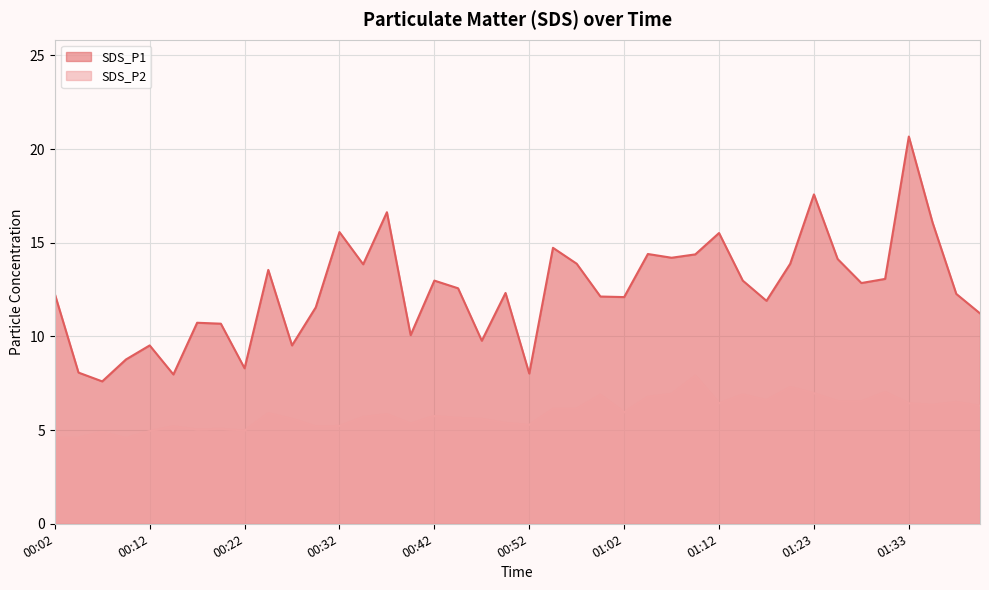

Reading right to left, list all the values displayed in this chart.

SDS_P1: 01:40=11.2	01:38=12.3	01:35=16.1	01:33=20.7	01:30=13.1	01:28=12.8	01:25=14.1	01:23=17.6	01:20=13.9	01:17=11.9	01:15=13.0	01:12=15.5	01:10=14.4	01:07=14.2	01:04=14.4	01:02=12.1	00:59=12.1	00:57=13.9	00:54=14.7	00:52=8.0	00:49=12.3	00:47=9.8	00:44=12.6	00:42=13.0	00:39=10.1	00:37=16.6	00:34=13.8	00:32=15.6	00:29=11.6	00:27=9.5	00:24=13.6	00:22=8.3	00:19=10.7	00:17=10.7	00:14=8.0	00:12=9.5	00:09=8.8	00:07=7.6	00:04=8.1	00:02=12.3
SDS_P2: 01:40=6.3	01:38=6.5	01:35=6.3	01:33=6.4	01:30=7.0	01:28=6.5	01:25=6.5	01:23=7.0	01:20=7.3	01:17=6.6	01:15=6.9	01:12=6.4	01:10=7.9	01:07=6.9	01:04=6.8	01:02=6.0	00:59=6.9	00:57=6.2	00:54=6.1	00:52=5.3	00:49=5.4	00:47=5.6	00:44=5.7	00:42=5.8	00:39=5.3	00:37=5.8	00:34=5.7	00:32=5.2	00:29=5.2	00:27=5.6	00:24=5.9	00:22=5.0	00:19=5.1	00:17=5.0	00:14=5.2	00:12=5.0	00:09=4.6	00:07=4.9	00:04=4.6	00:02=4.6